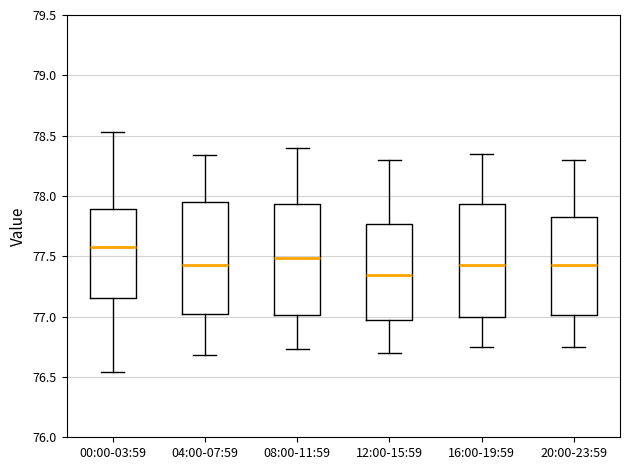

Reading left to right, transcribe this box plot: for each box, give where its median line is, the range the box spans, and where its two whiskers end, as read against the y-axis. The values are not printed on the chart, so give them approximately, as read against the axis.

00:00-03:59: median 77.60, box 77.15 to 77.90, whiskers 76.55 to 78.55
04:00-07:59: median 77.45, box 77.05 to 77.95, whiskers 76.70 to 78.35
08:00-11:59: median 77.50, box 77.00 to 77.95, whiskers 76.75 to 78.40
12:00-15:59: median 77.35, box 77.00 to 77.75, whiskers 76.70 to 78.30
16:00-19:59: median 77.45, box 77.00 to 77.95, whiskers 76.75 to 78.35
20:00-23:59: median 77.45, box 77.00 to 77.85, whiskers 76.75 to 78.30